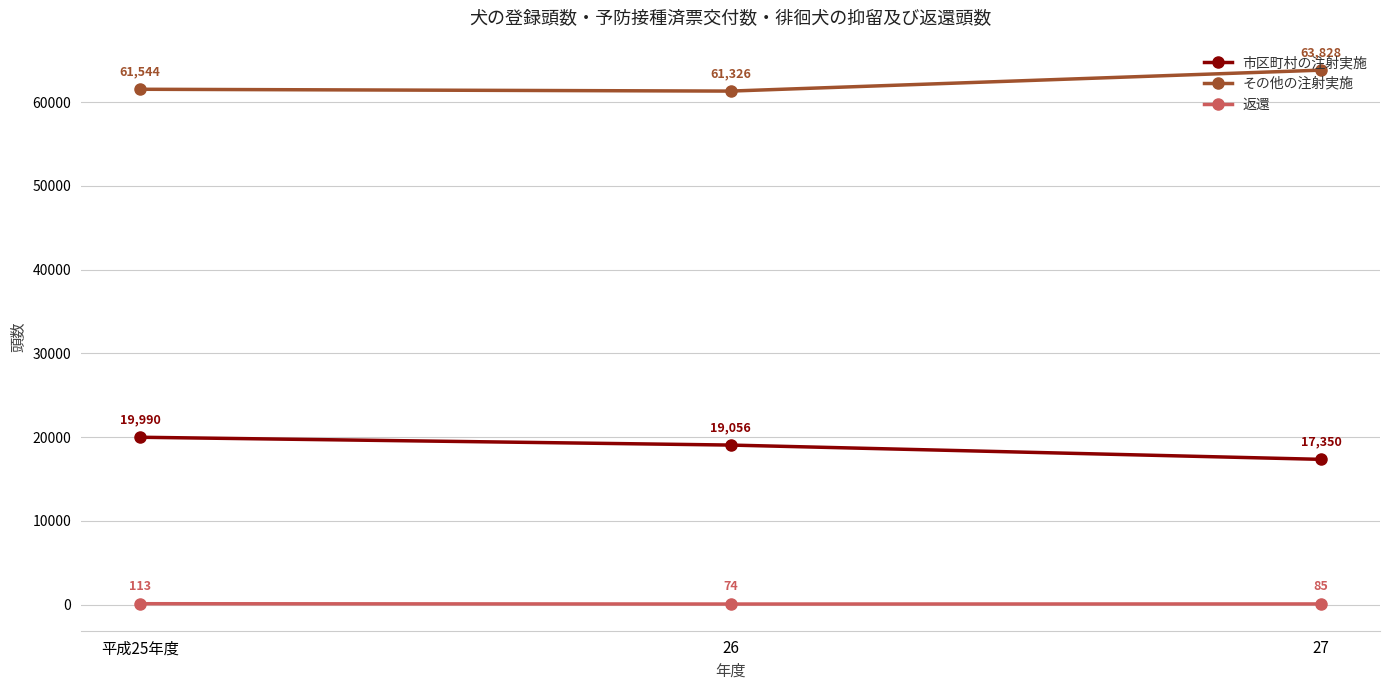

Which category has the highest value in the 市区町村の注射実施 series?

平成25年度